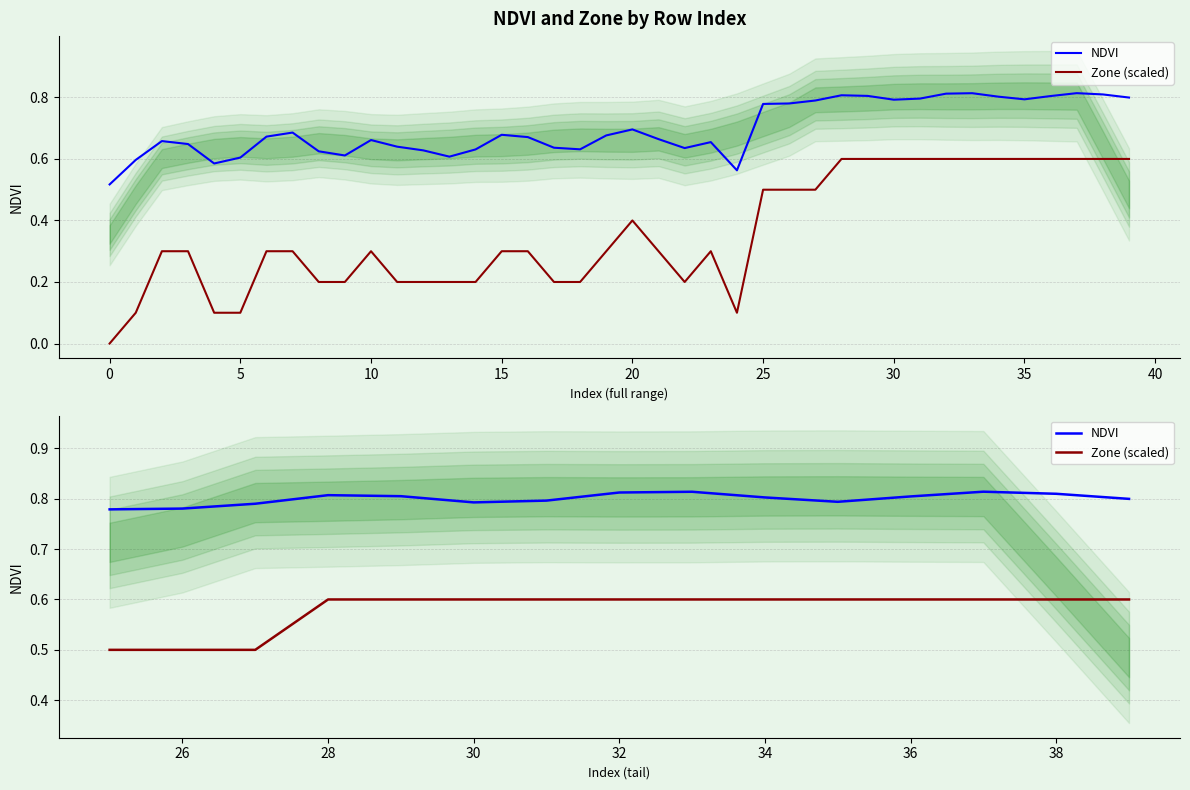

True or false: NDVI and Zone (scaled) cross at least once.

False